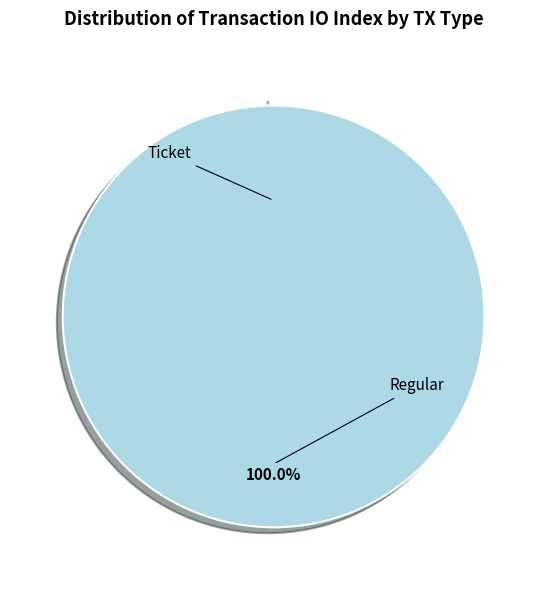

How many slices are in this pie chart?

2